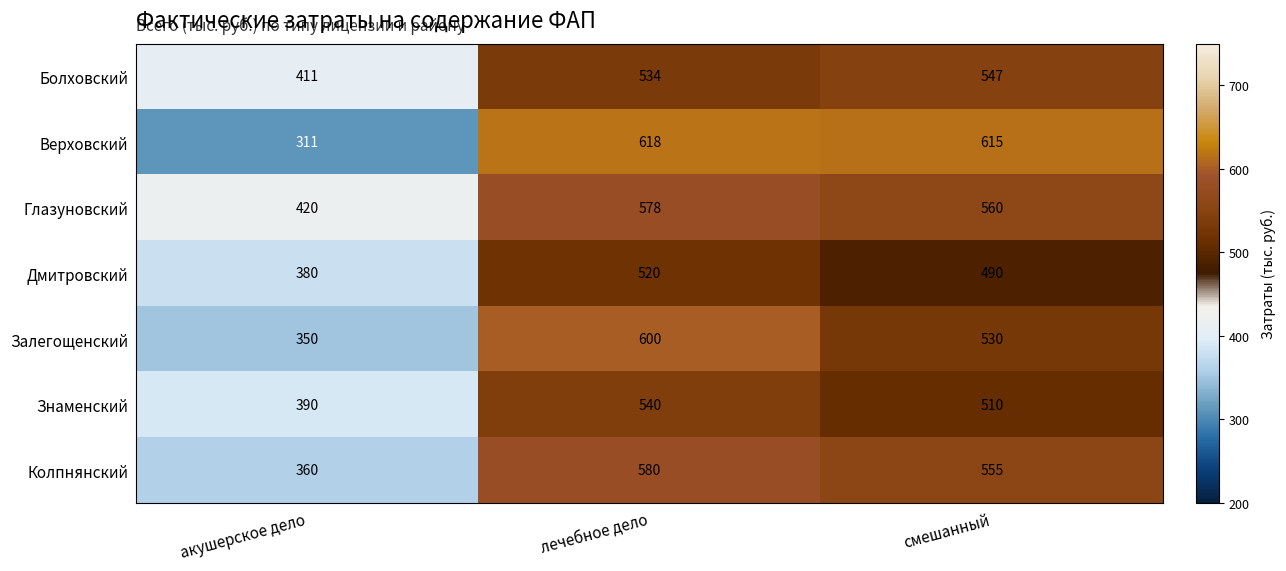

What is the maximum value shown in the chart?

618